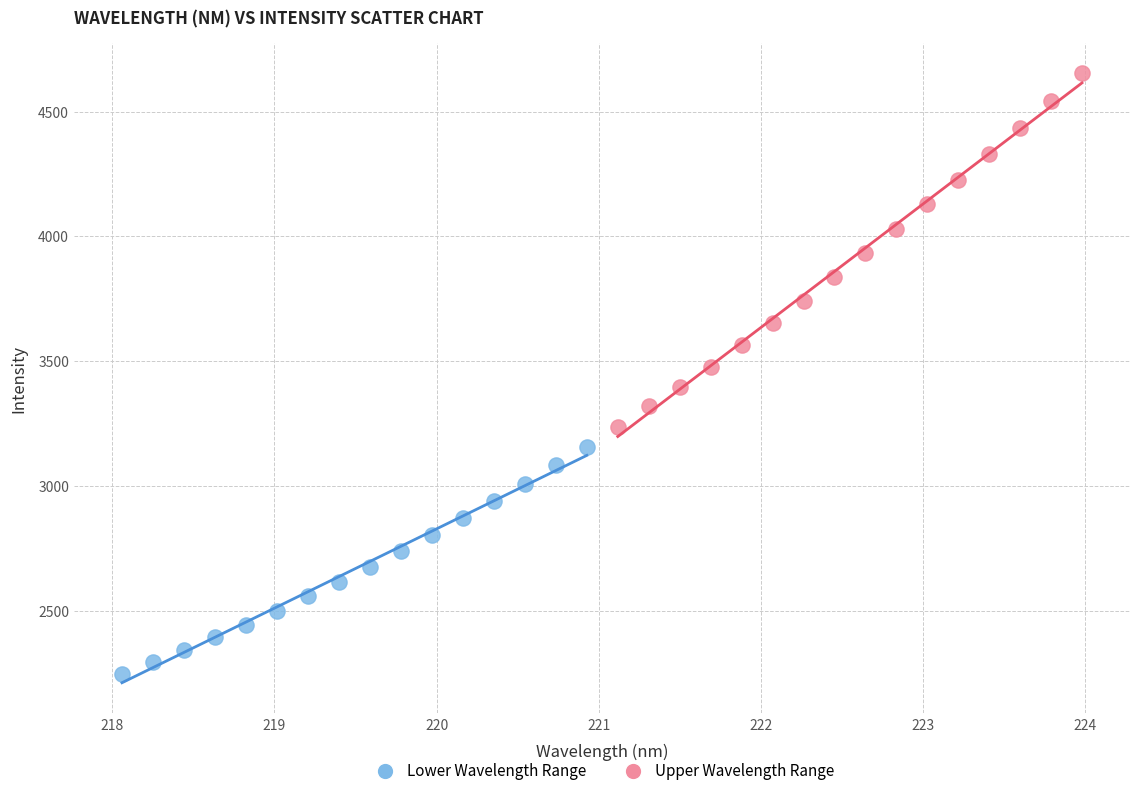

Which series reaches the maximum Y coordinate?

Upper Wavelength Range